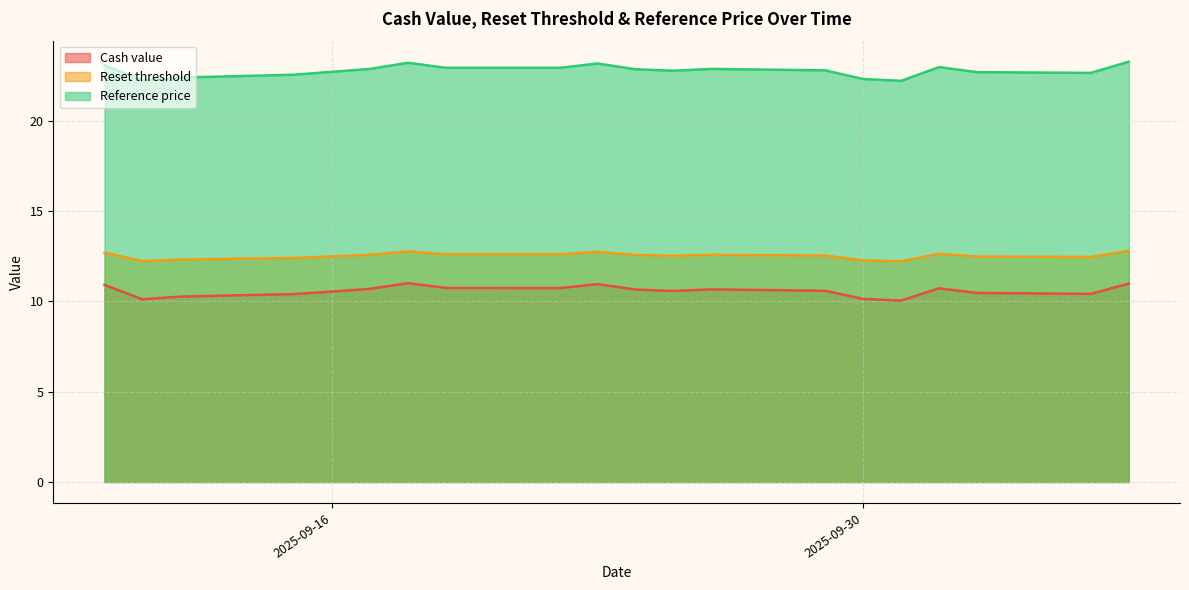

True or false: Reset threshold has more than 2 points higher than both neighbors.

True